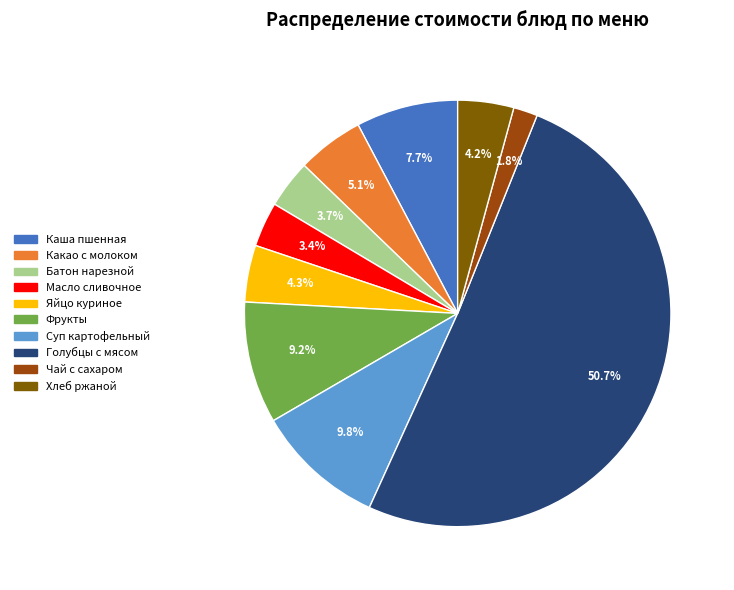

Which category has the smallest portion of the pie?

Чай с сахаром